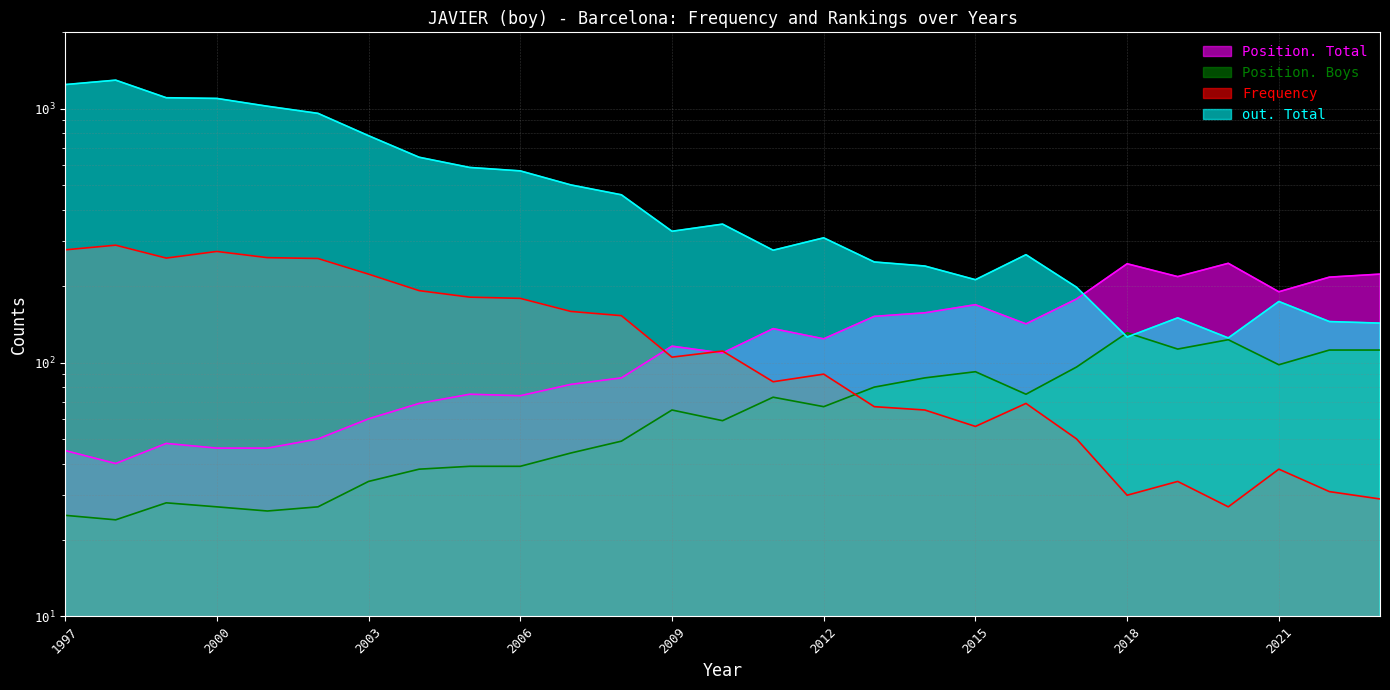

In Frequency, how many points are higher than both neighbors (excluding endpoints)?

7